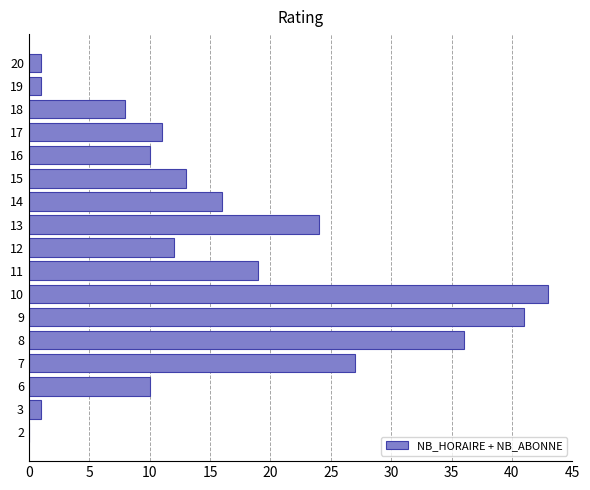

Between 20 and 7, which is larger?

7